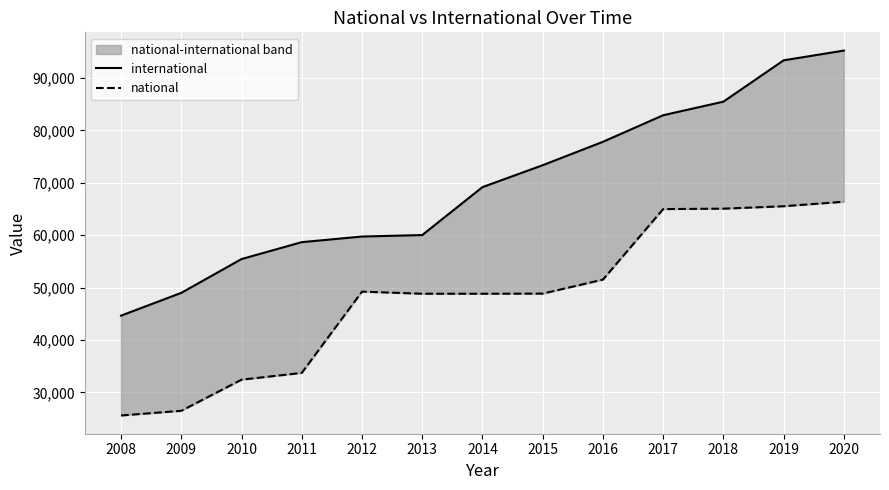

At which label does international reach its peak?

2020